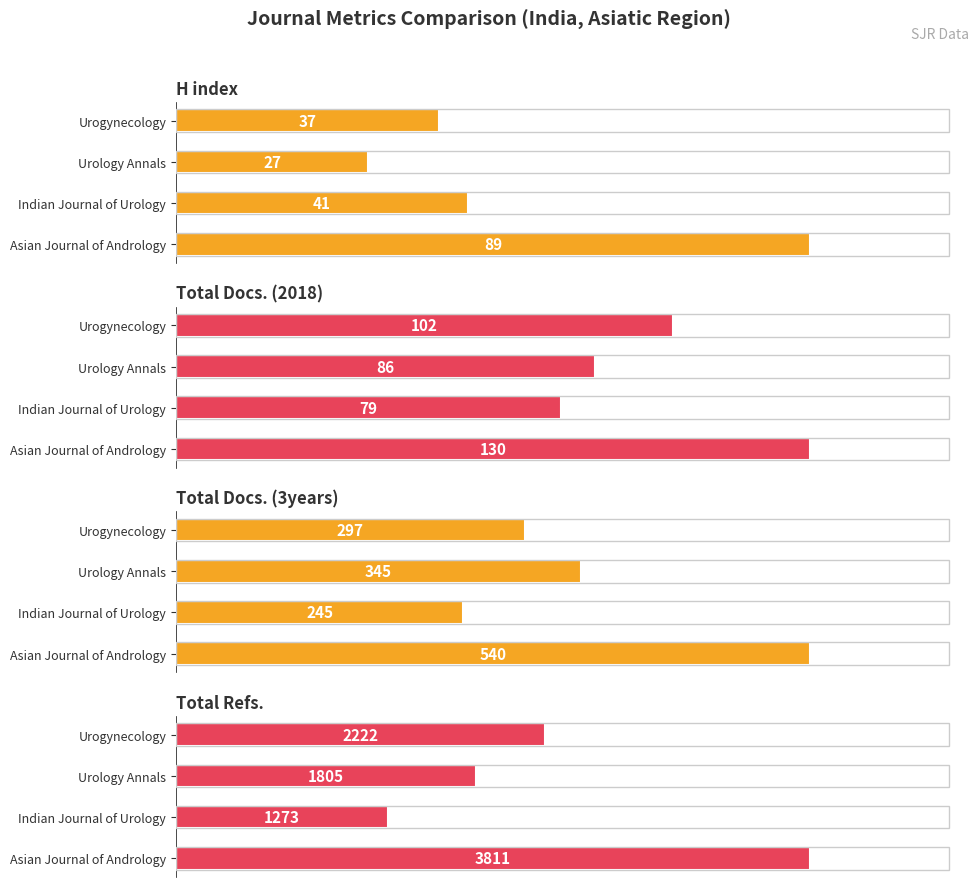

What is the difference between the Total Docs. (2018) values at Urology Annals and Indian Journal of Urology?

7